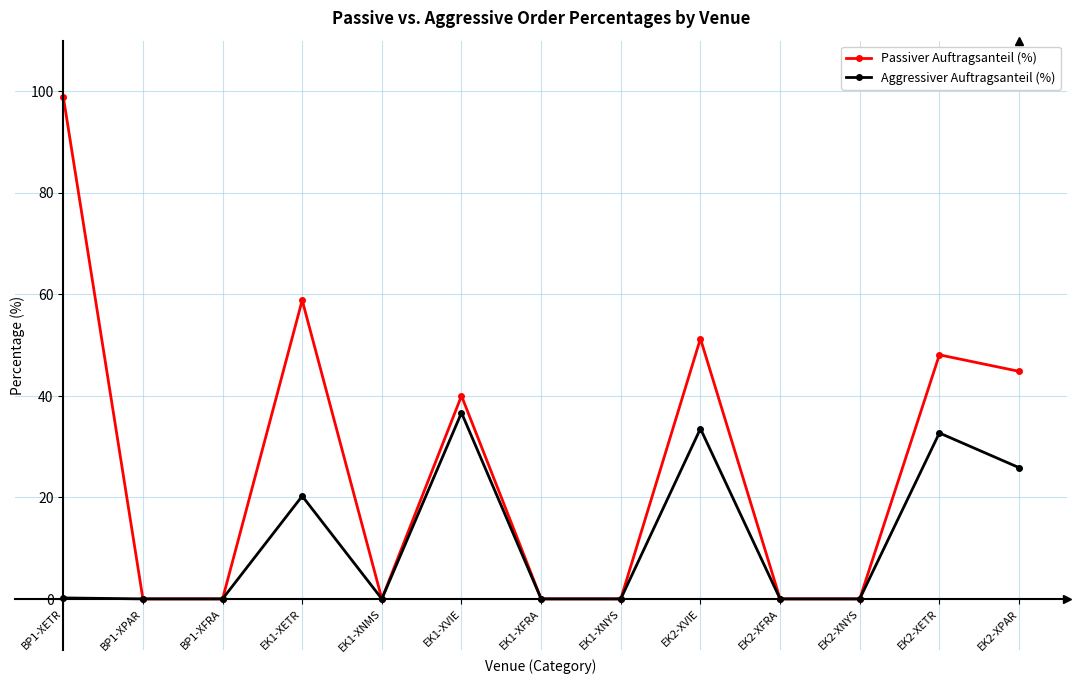

What are all the series names shown in the legend?

Passiver Auftragsanteil (%), Aggressiver Auftragsanteil (%)